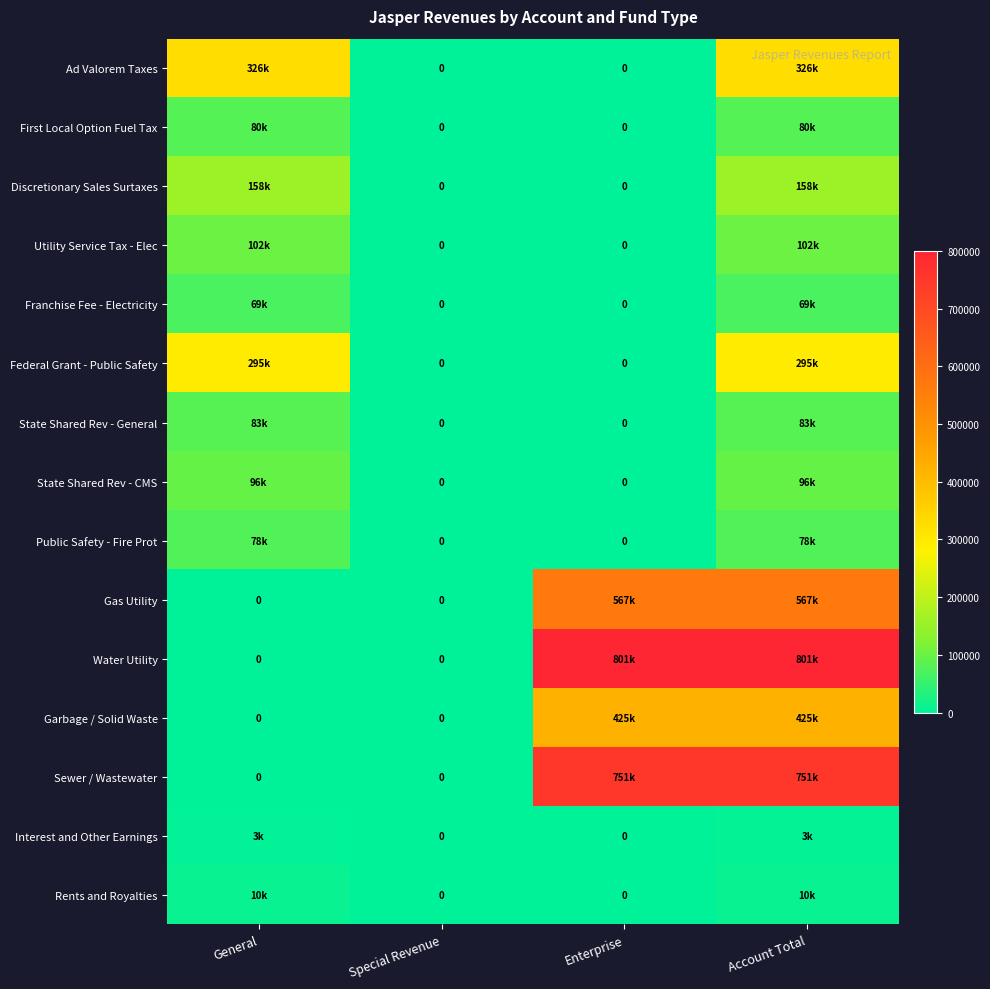

True or false: Federal Grant - Public Safety has a value of -159608 at Enterprise.

False